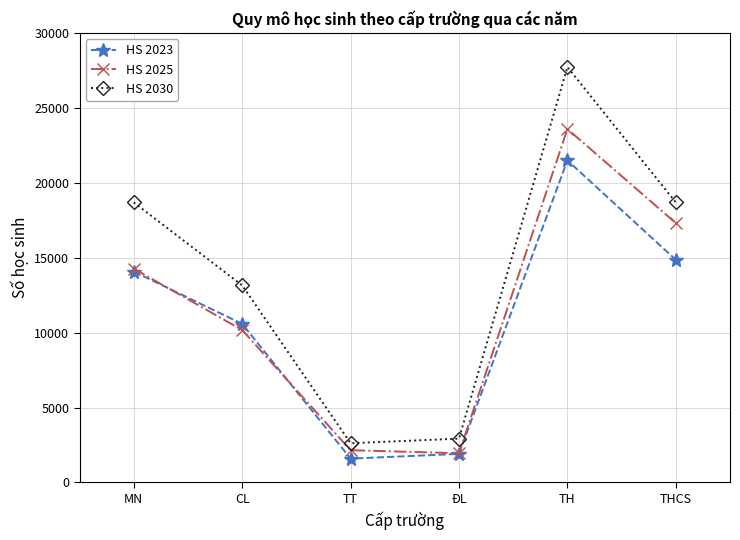

What is the label of the 2nd point from the left?

CL